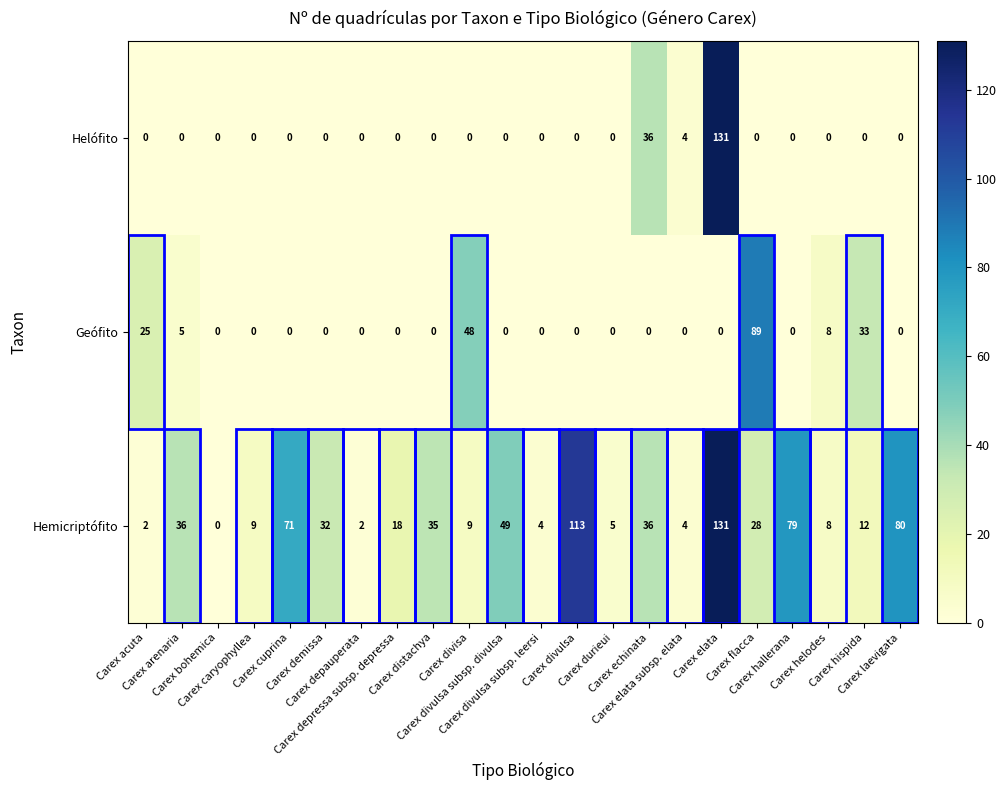

What is the highest value of the Hemicriptófito series?

131